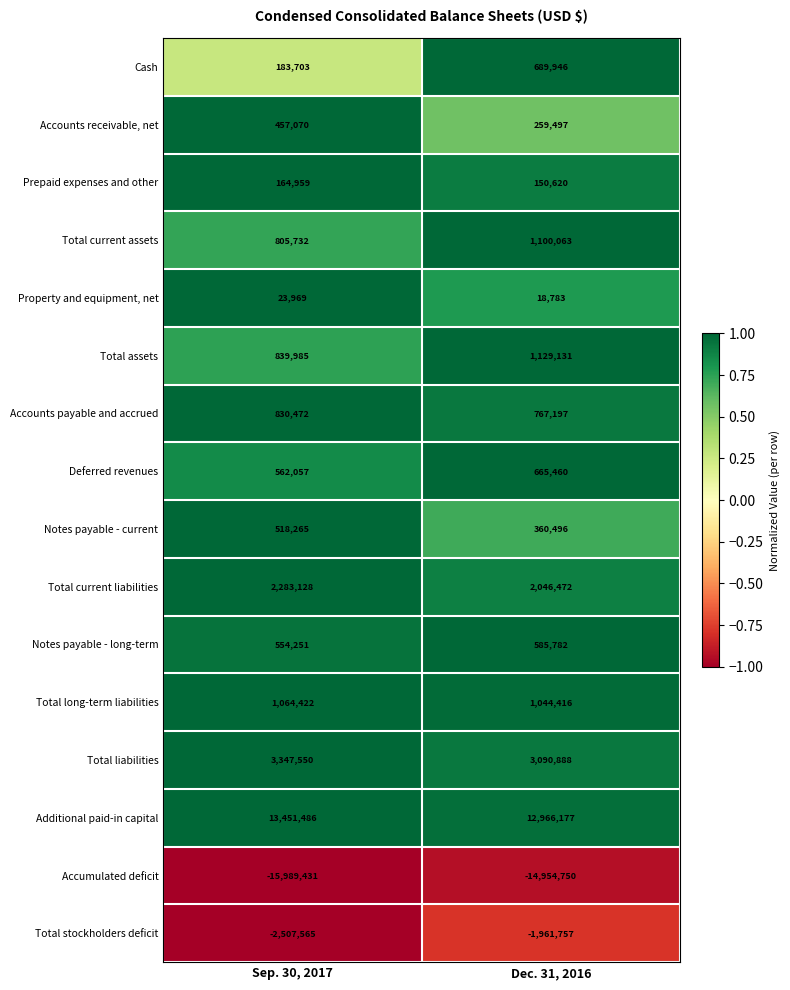

How many data points in Total stockholders deficit are less than -1961757?

1